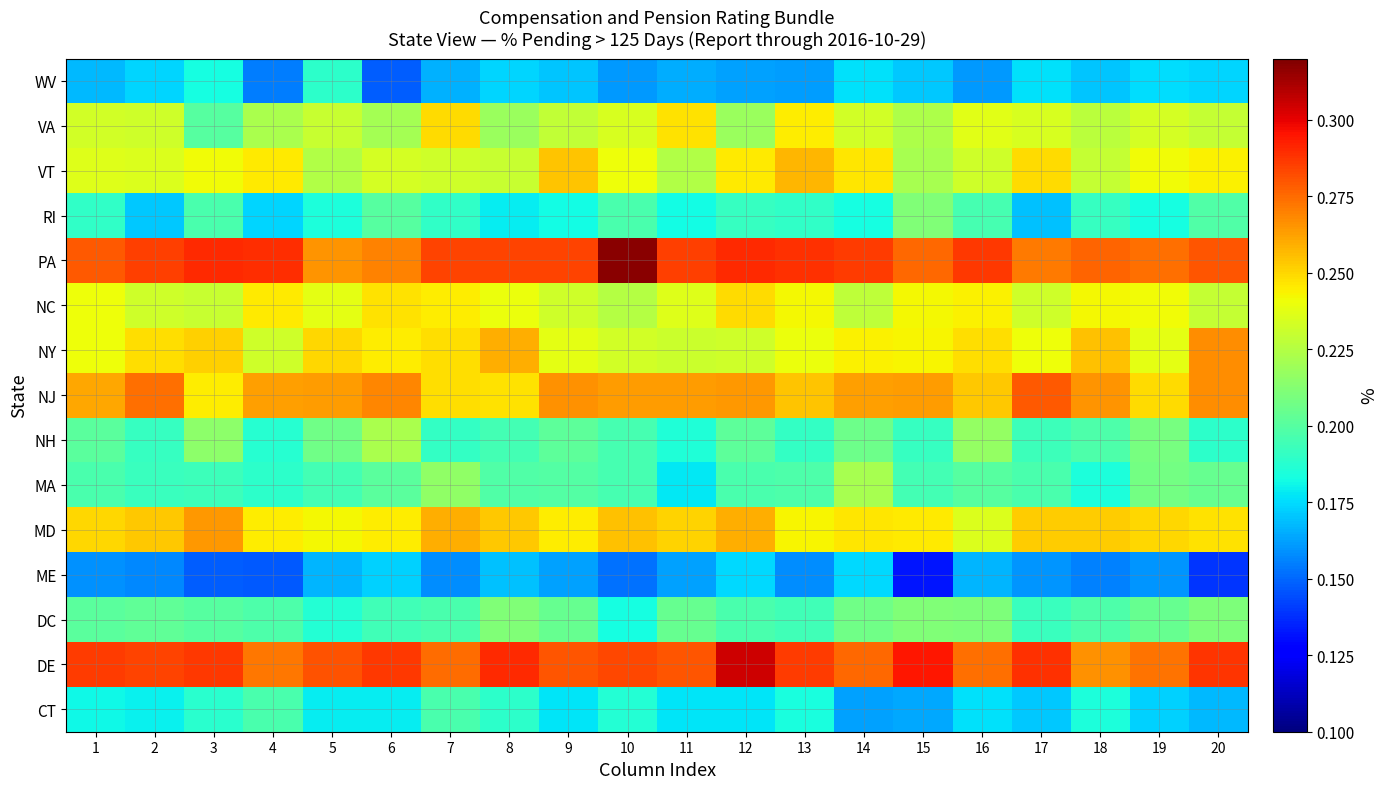

What is the difference between the highest and lowest values at 2?

0.1